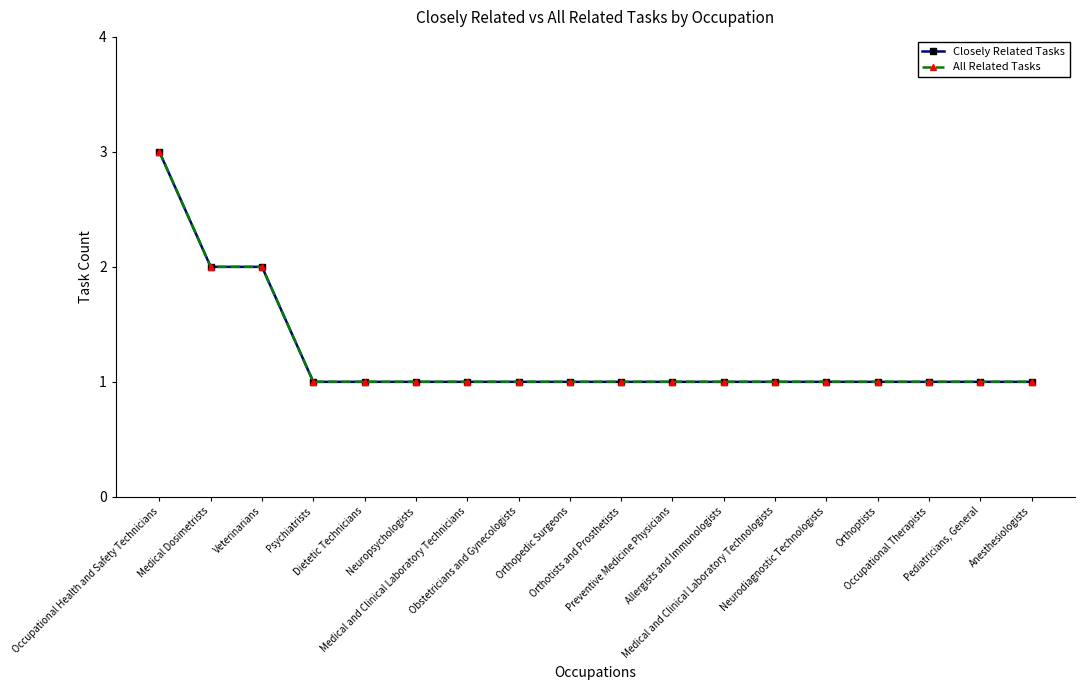

The Closely Related Tasks series shows 0 at Anesthesiologists. True or false?

False